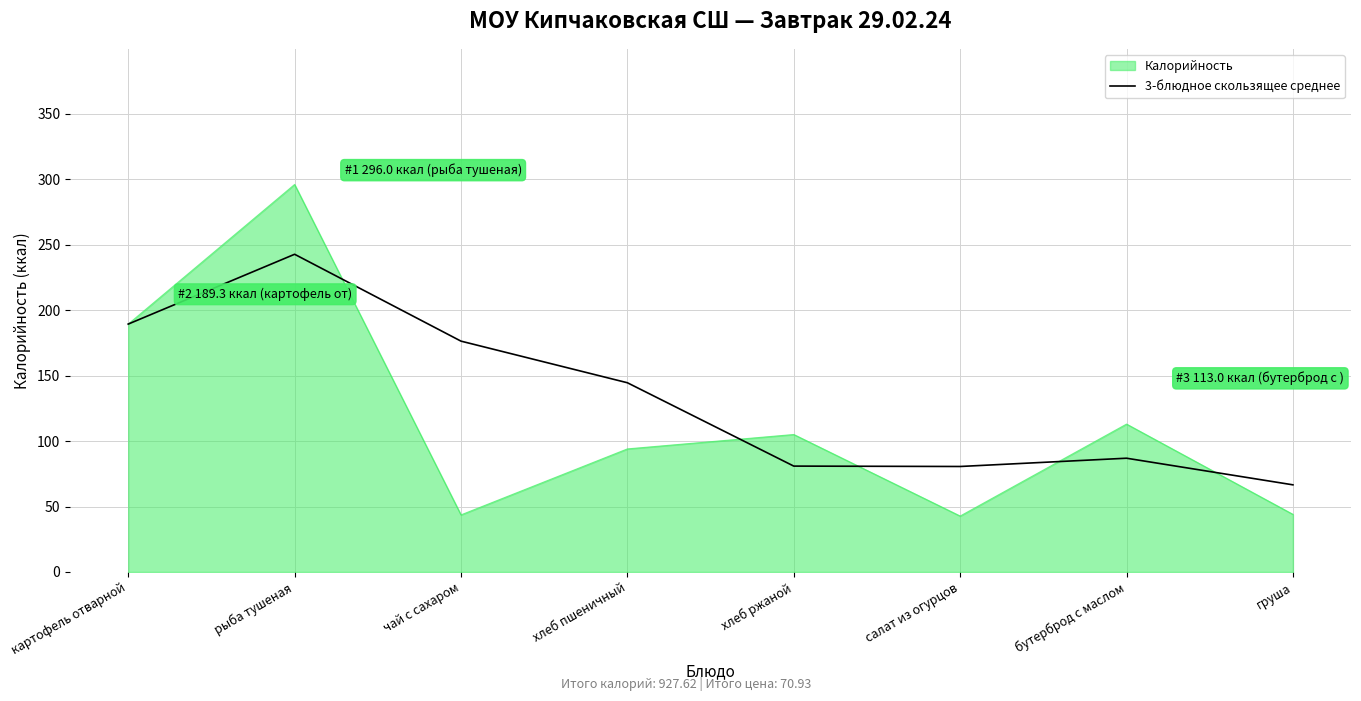

List the series in order of their overall mean, highest first.

3-блюдное скользящее среднее, Калорийность